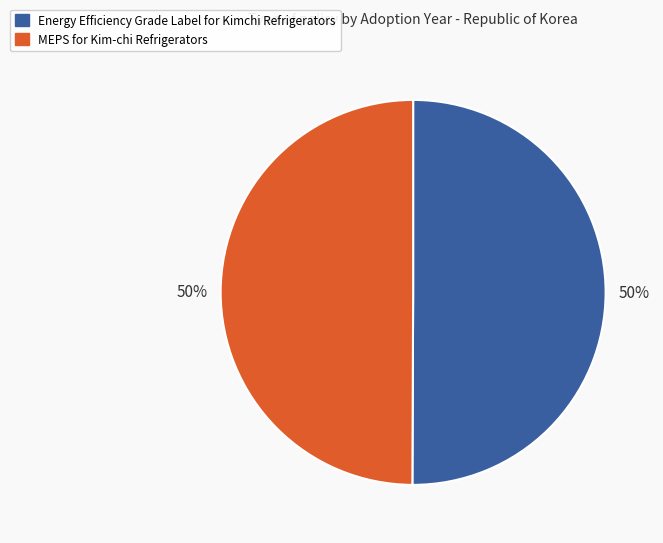

To the nearest percent, what is the average slice percentage?

50%